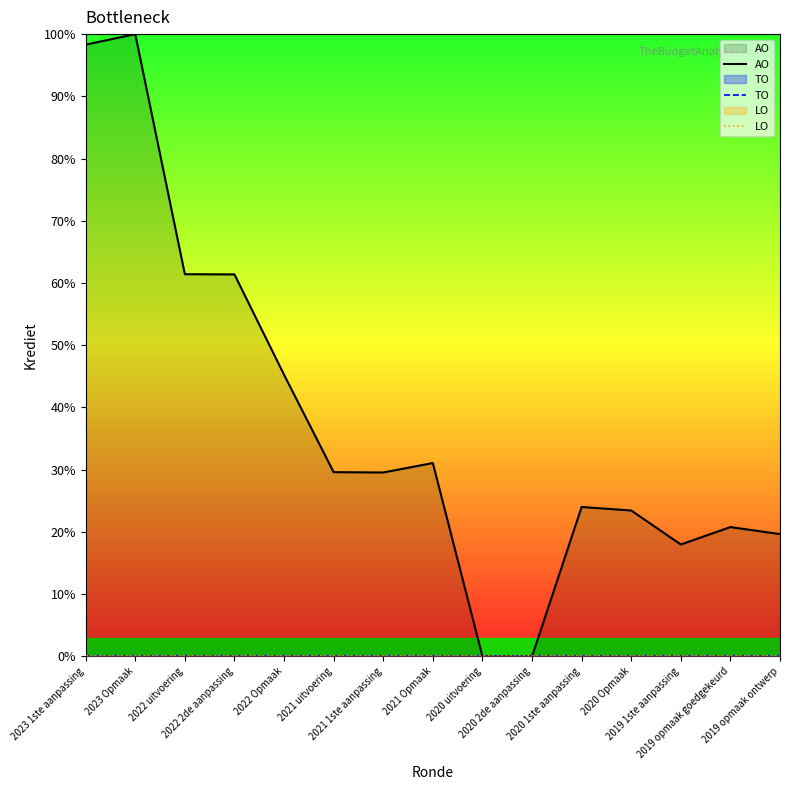

At which category does AO reach its first local valley?

2021 1ste aanpassing